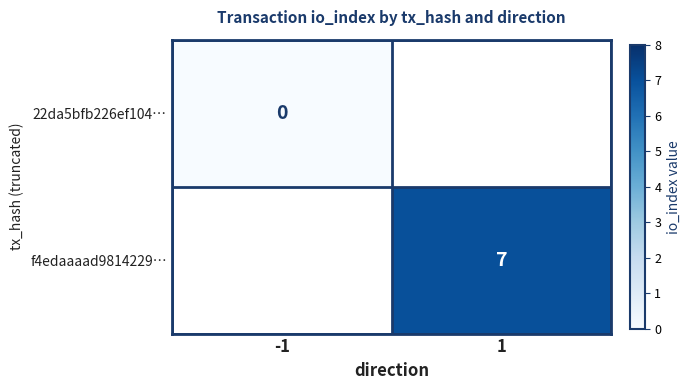

At how many categories does at least one series exceed 6?

1